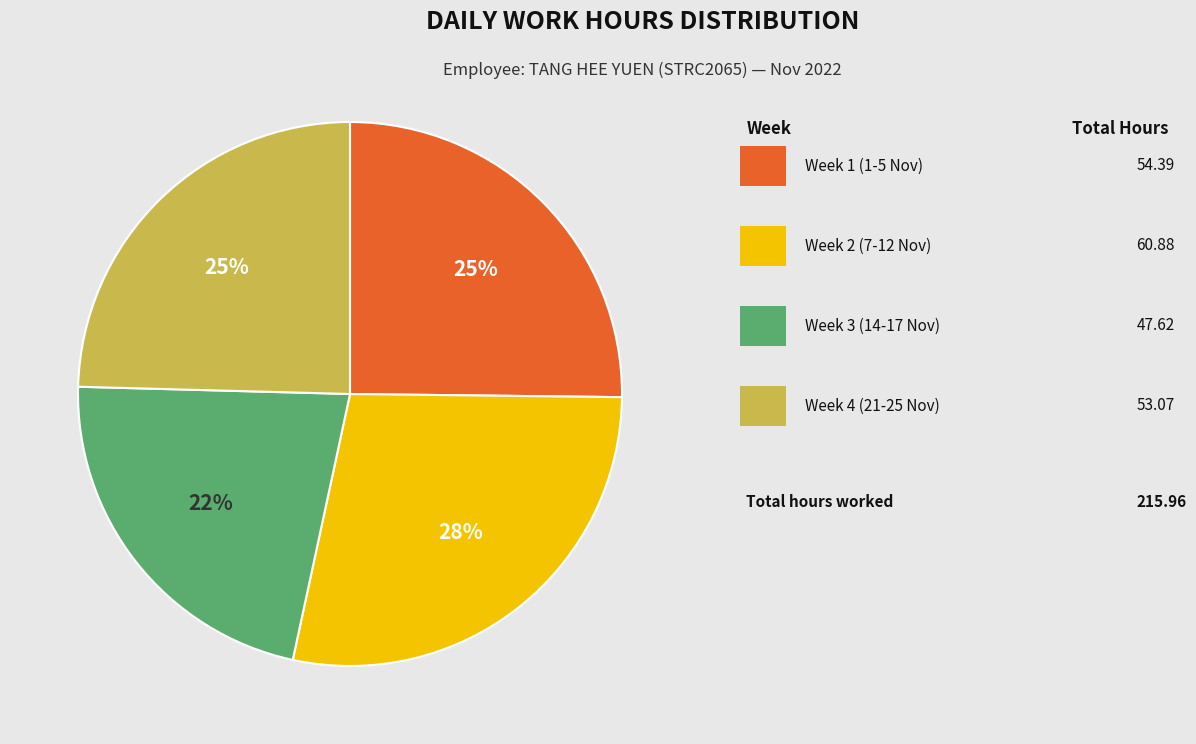

Does any single category account for the majority?

No